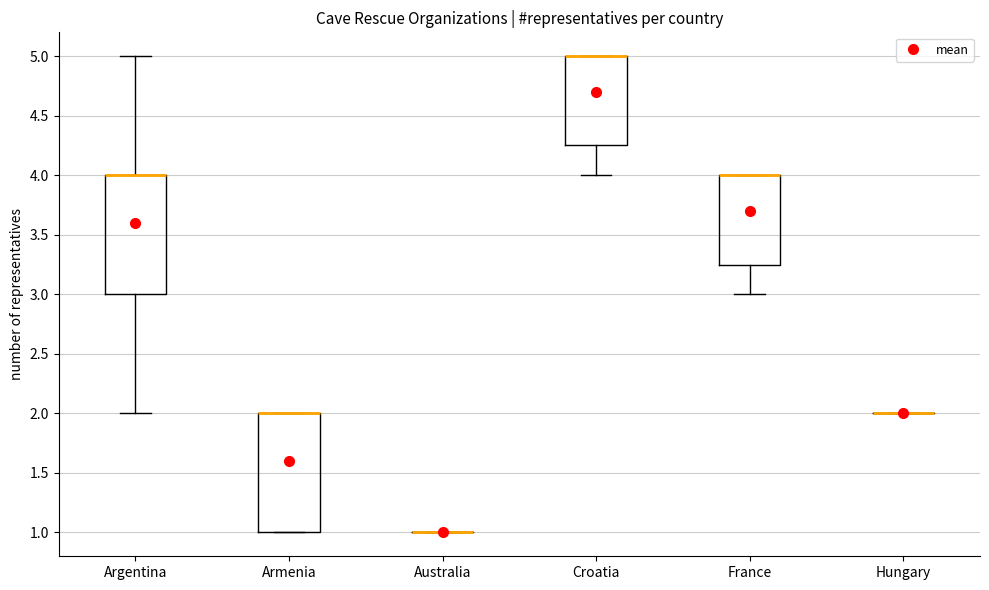

Reading left to right, transcribe this box plot: for each box, give where its median line is, the range the box spans, and where its two whiskers end, as read against the y-axis. The values are not printed on the chart, so give them approximately, as read against the axis.

Argentina: median 4.00 (drawn on the box's upper edge), box 3.00 to 4.00, whiskers 2.00 to 5.00
Armenia: median 2.00 (drawn on the box's upper edge), box 1.00 to 2.00, whiskers 1.00 to 2.00
Australia: box collapsed to a line at 1.00, whiskers 1.00 to 1.00
Croatia: median 5.00 (drawn on the box's upper edge), box 4.25 to 5.00, whiskers 4.00 to 5.00
France: median 4.00 (drawn on the box's upper edge), box 3.25 to 4.00, whiskers 3.00 to 4.00
Hungary: box collapsed to a line at 2.00, whiskers 2.00 to 2.00